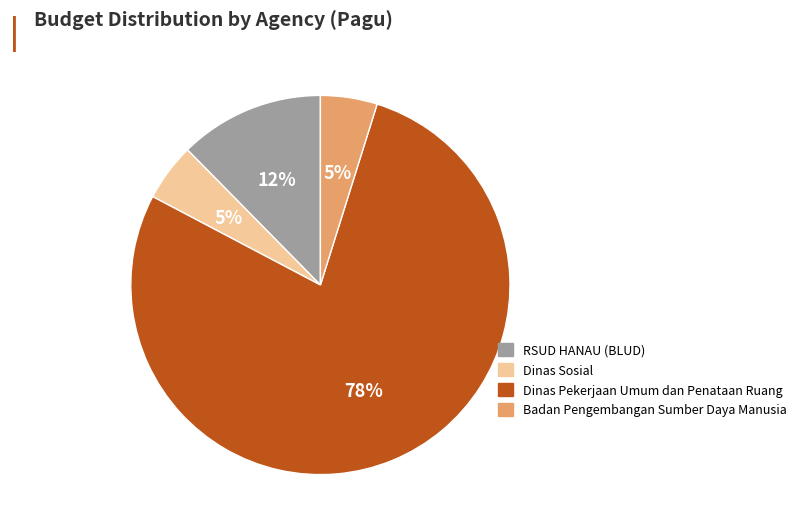

To the nearest percent, what is the average slice percentage?

25%